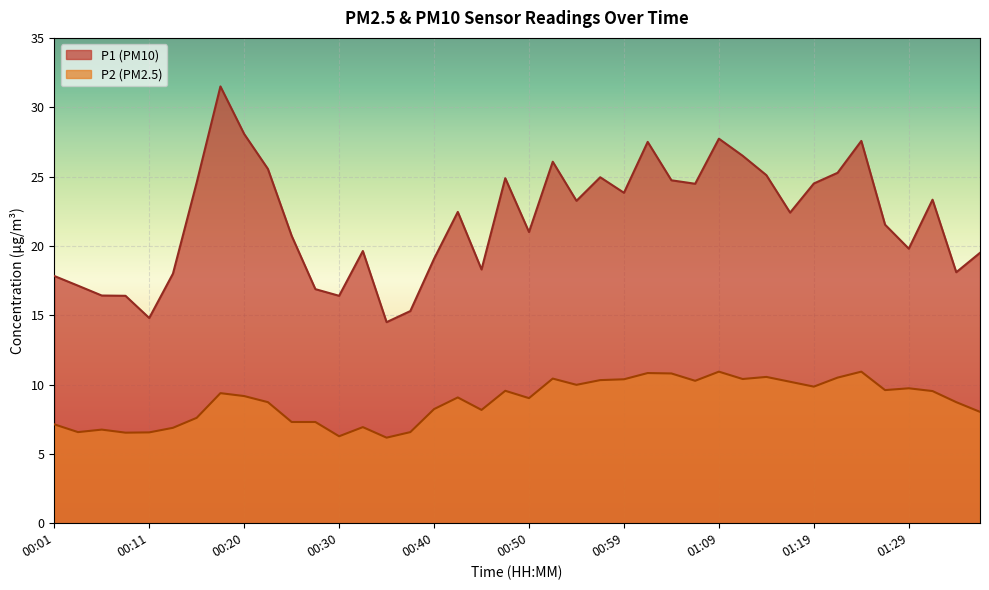

Which label corresponds to the largest value in the chart?

00:18